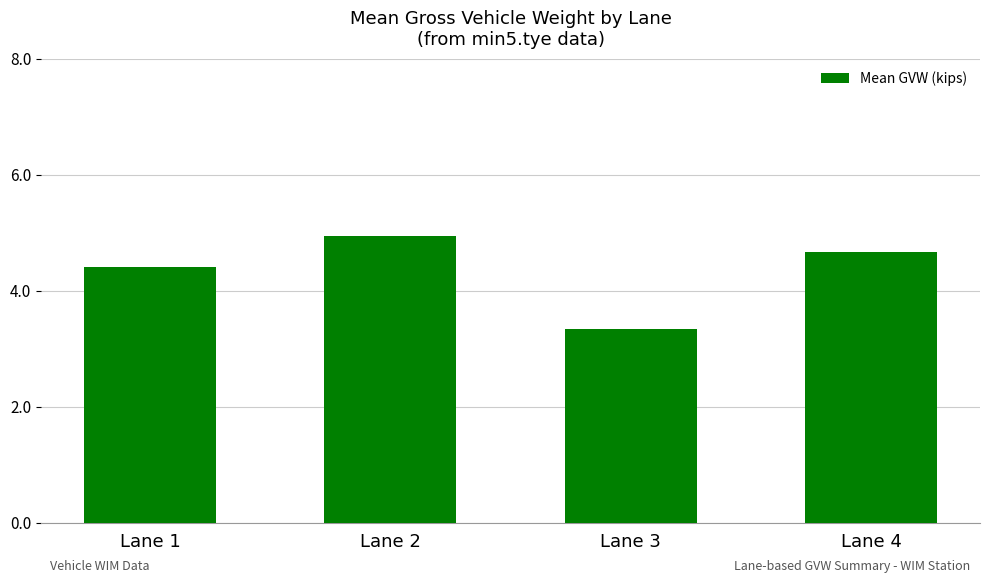

Reading left to right, transcribe all the data shown in this chart.

4.4	5.0	3.3	4.7